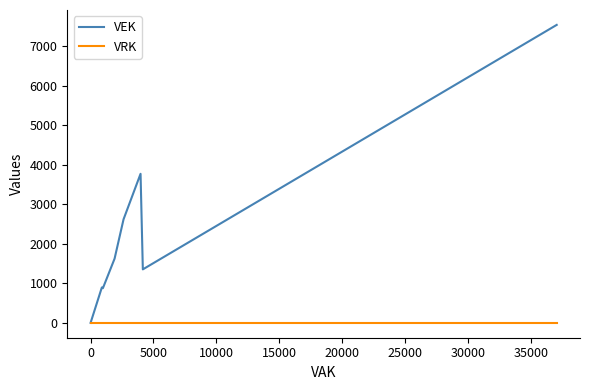

The VEK series shows 792 at 20000. True or false?

False